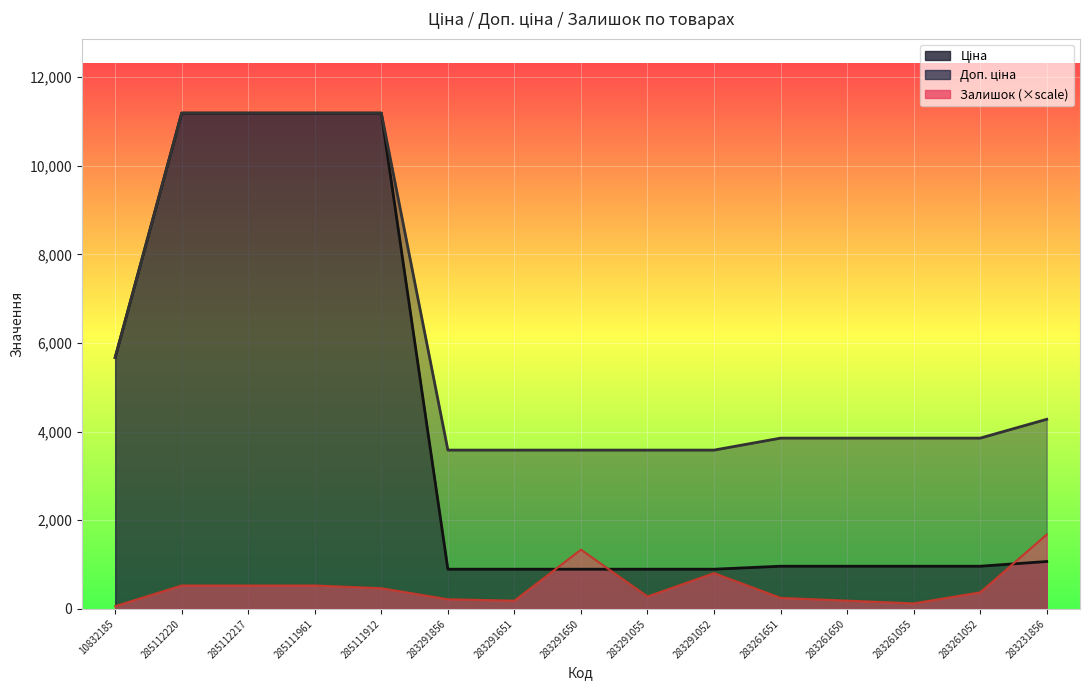

What is the value of the Ціна point at the 1st from the left?

5673.8